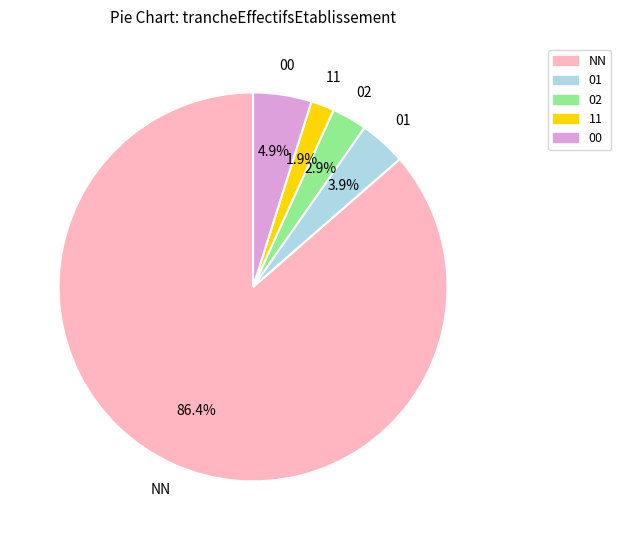

Does any single category account for the majority?

Yes